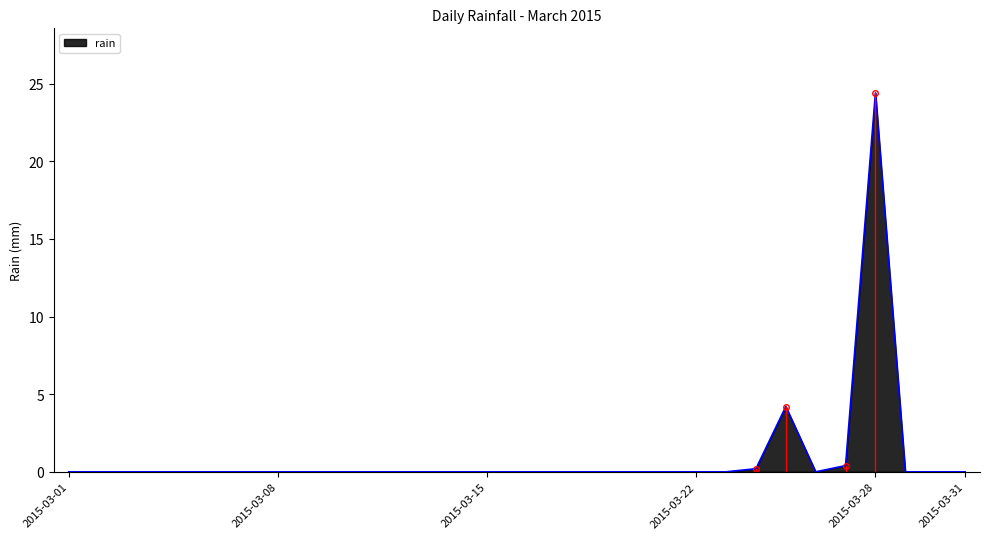

What is the greatest value displayed?

24.4